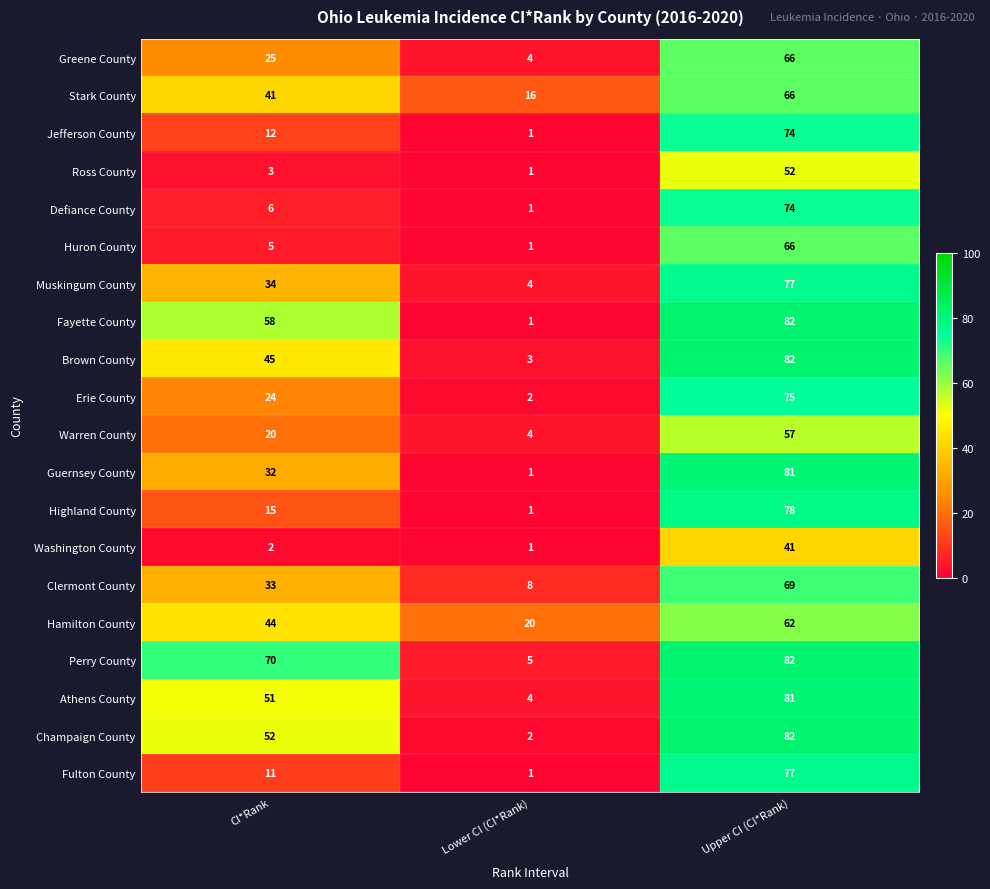

At which category is the sum across all series the highest?

Upper CI (CI*Rank)